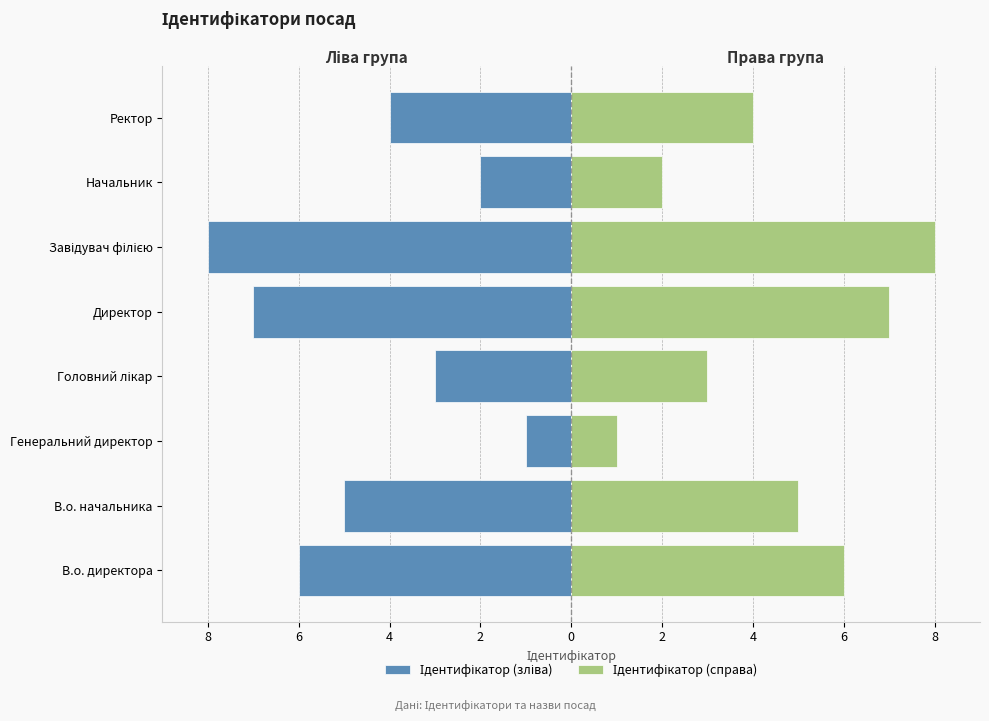

What is the spread (max minus min) of values at В.о. начальника?

10